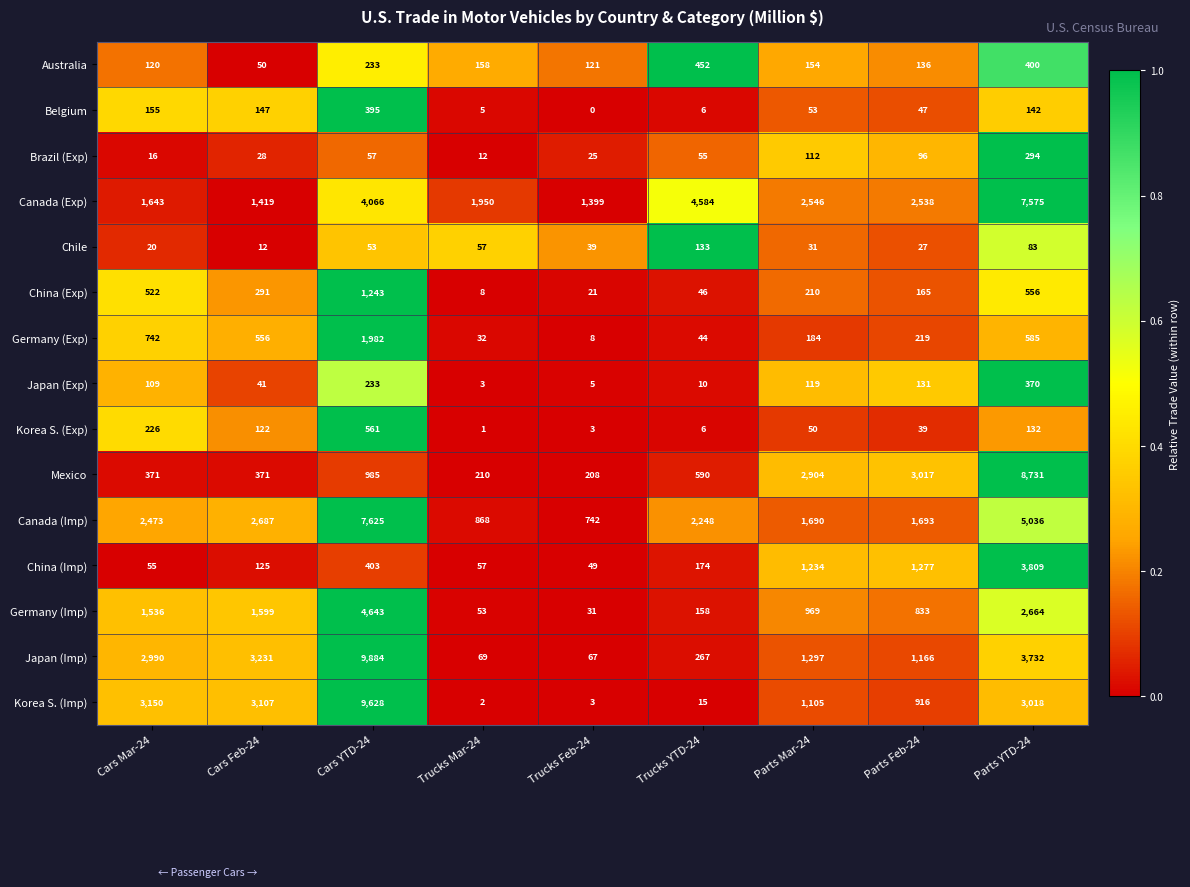

Rank the series by their maximum value, from highest to lowest.

Japan (Imp), Korea S. (Imp), Mexico, Canada (Imp), Canada (Exp), Germany (Imp), China (Imp), Germany (Exp), China (Exp), Korea S. (Exp), Australia, Belgium, Japan (Exp), Brazil (Exp), Chile